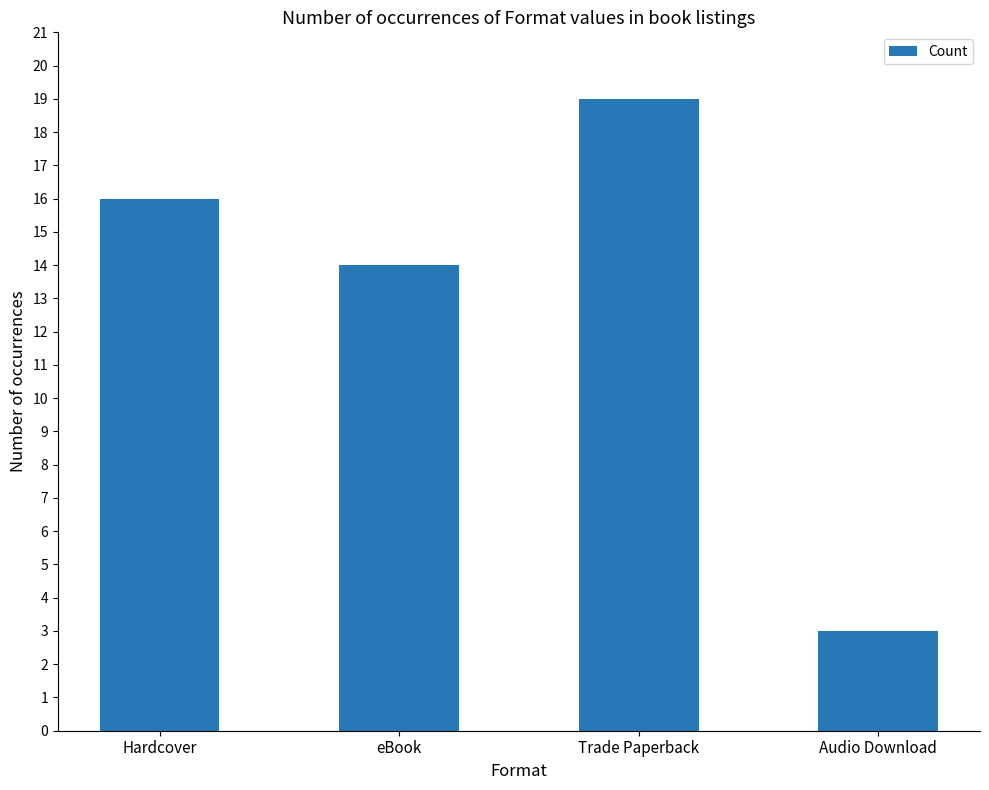

Which has a higher value, eBook or Hardcover?

Hardcover